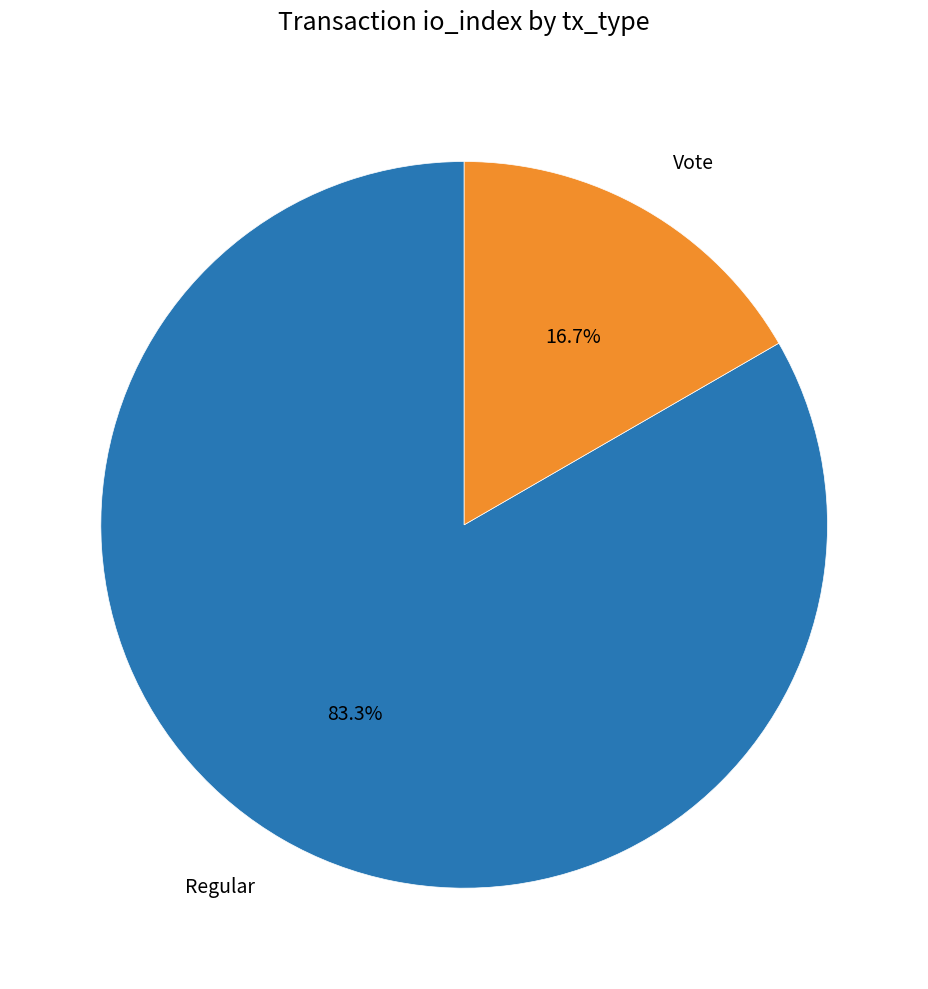

Which has a higher value, Regular or Vote?

Regular